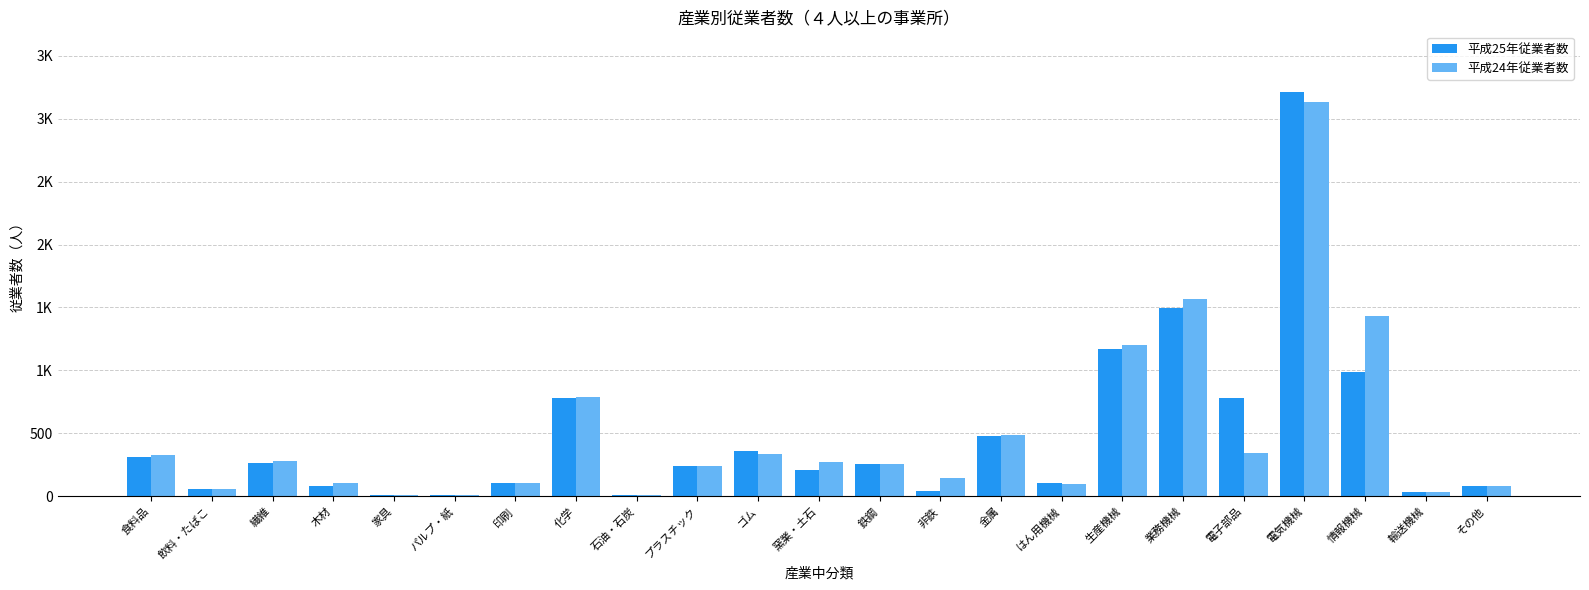

Are the bars horizontal?

No